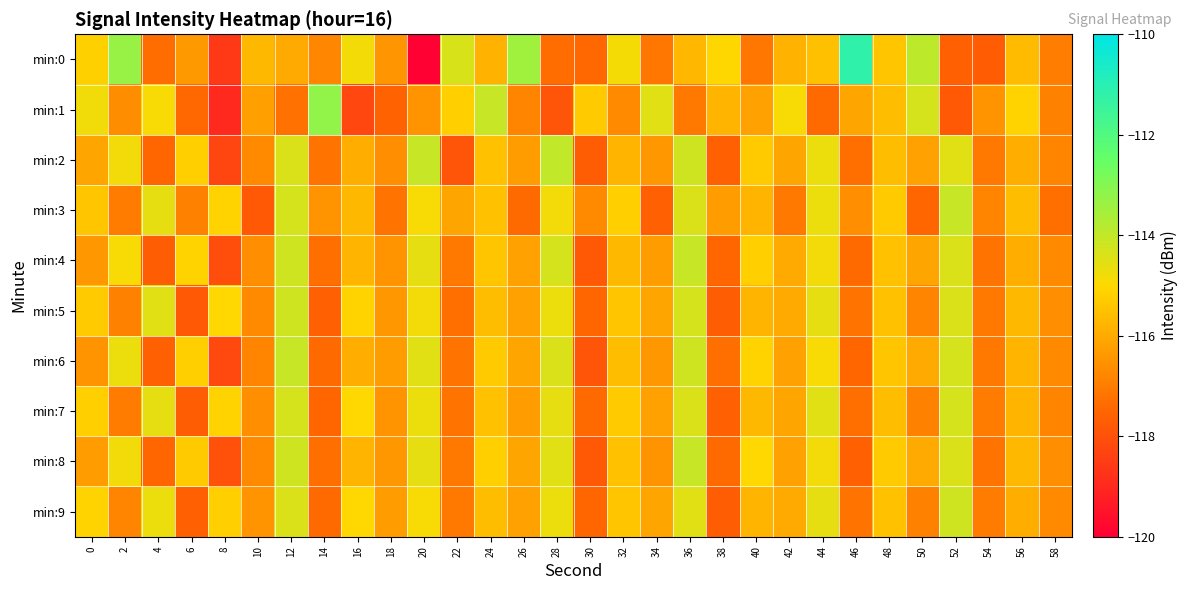

At which category is the sum across all series the highest?

36